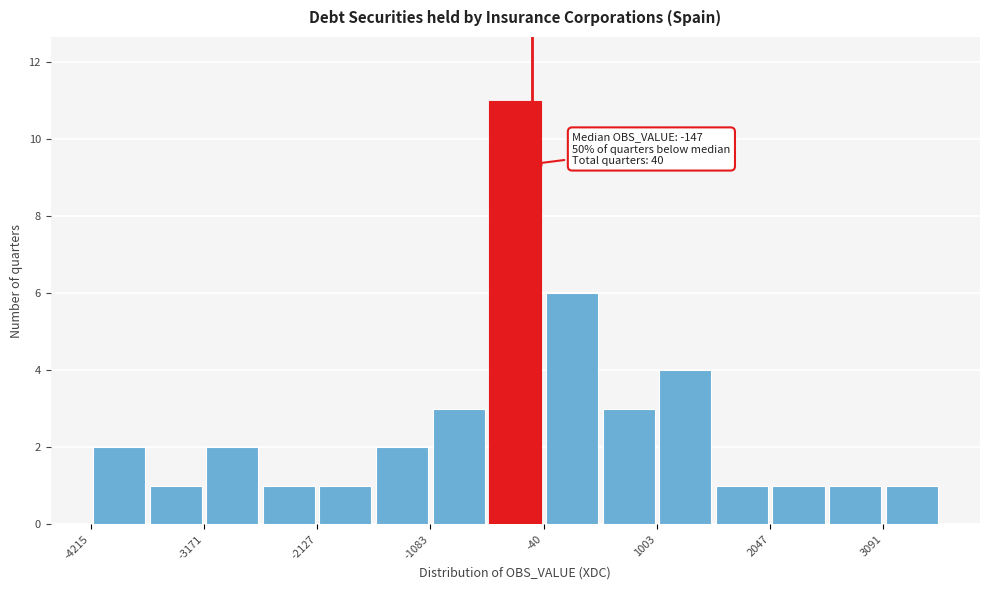

Around what value on the x-axis is the tallest bar? Give the approximate position of its centre, as read against the axis.

-400